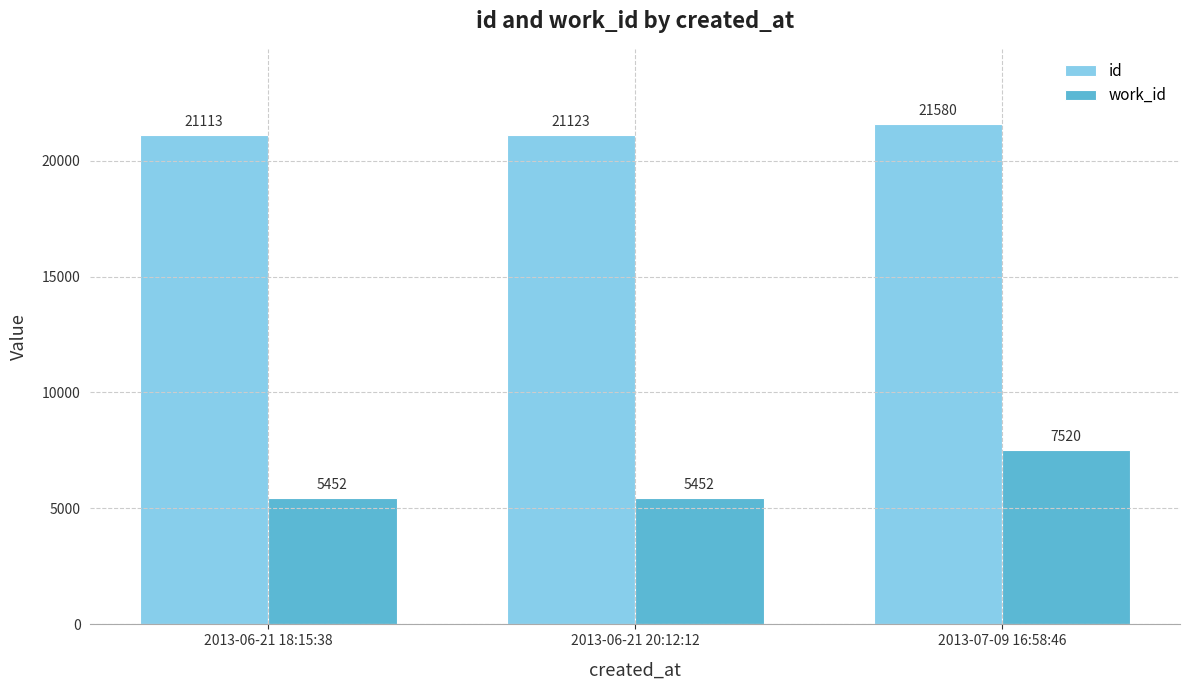

What is the approximate value of work_id at 2013-06-21 20:12:12, to the nearest 10?

5450